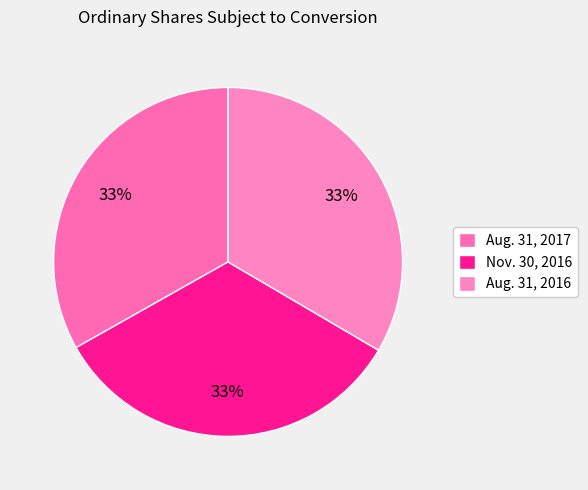

What percentage is the Nov. 30, 2016 slice, to the nearest percent?

33%